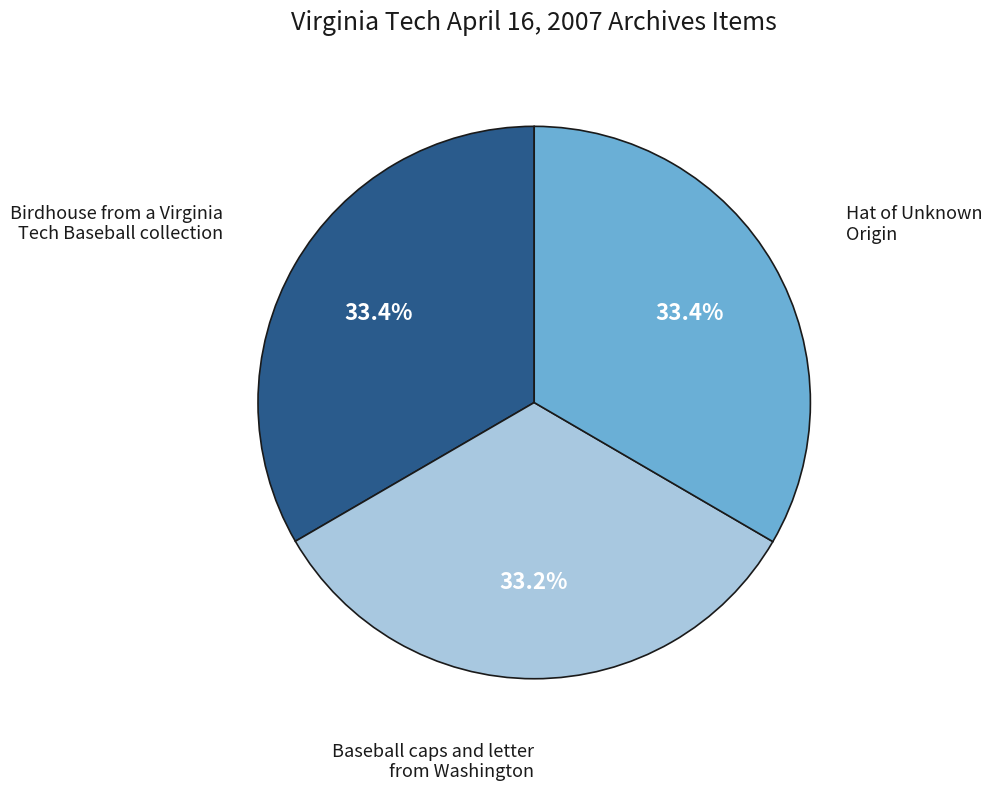

Is there a majority slice in this chart?

No